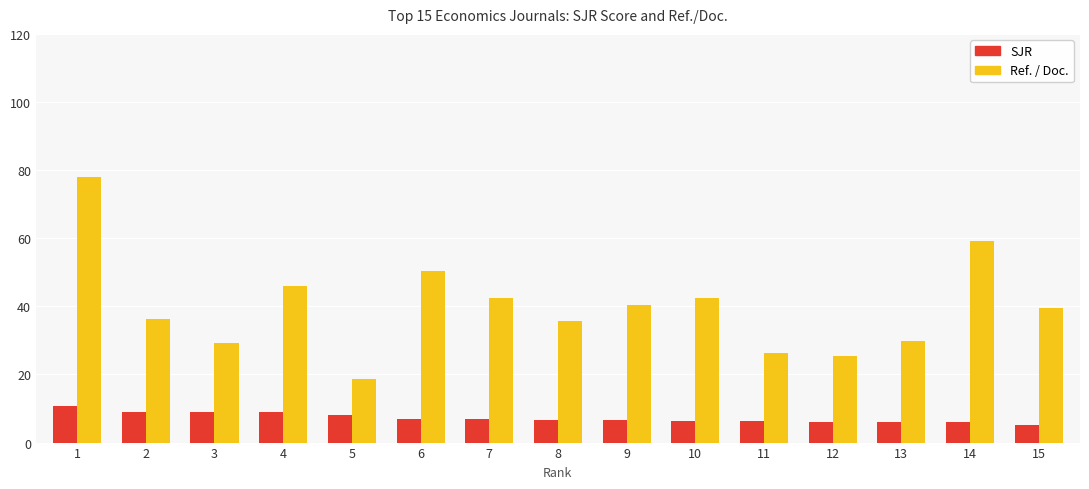

True or false: Ref. / Doc. has a value of 20.1 at 2.

False